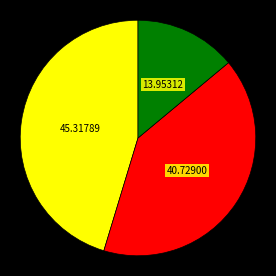

Does any single category account for the majority?

No